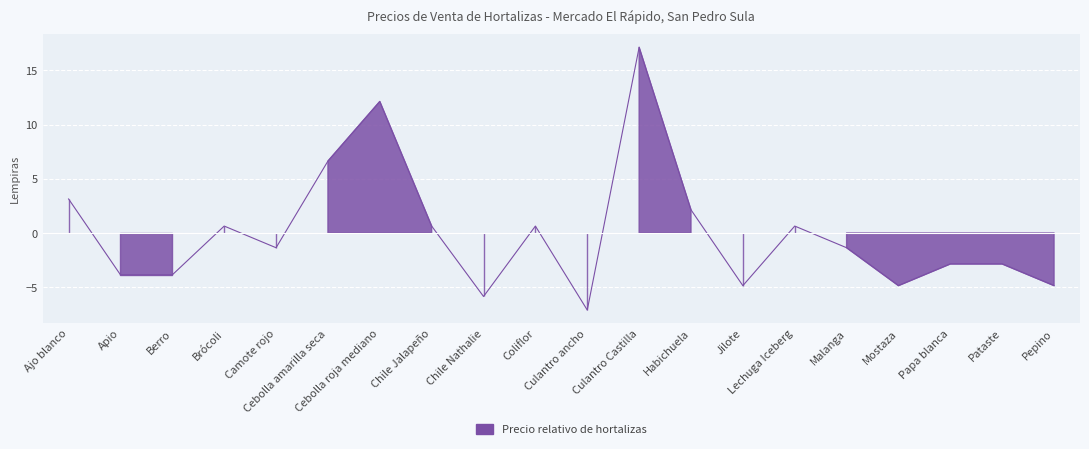

Rank the categories by value from highest to lowest.

Culantro Castilla, Cebolla roja mediano, Cebolla amarilla seca, Ajo blanco, Habichuela, Brócoli, Chile Jalapeño, Coliflor, Lechuga Iceberg, Camote rojo, Malanga, Papa blanca, Pataste, Apio, Berro, Jilote, Mostaza, Pepino, Chile Nathalie, Culantro ancho